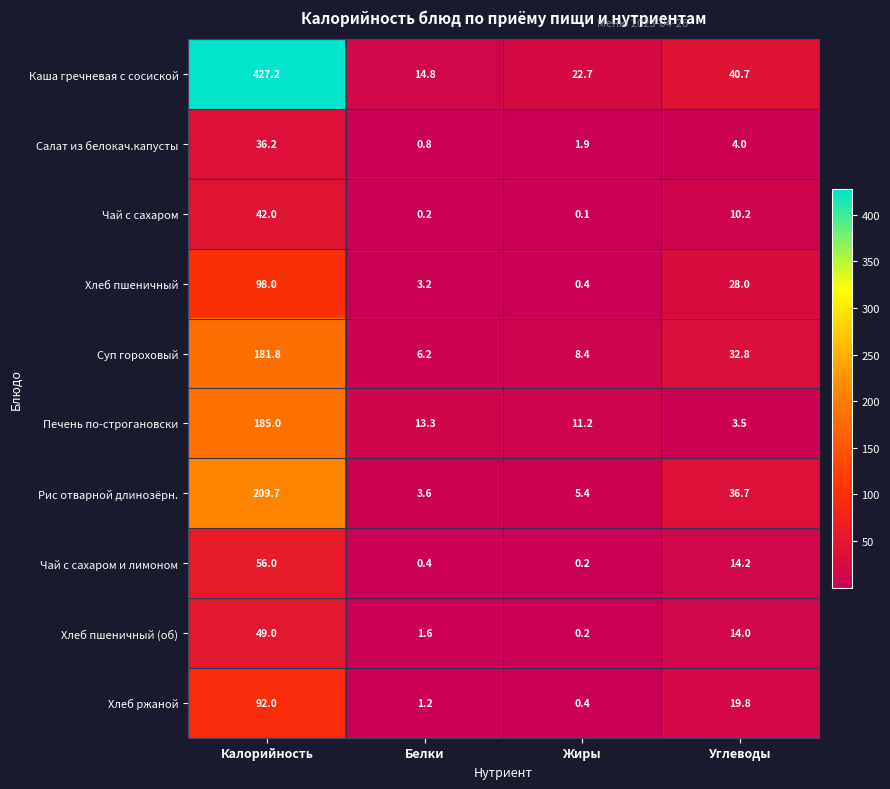

At which label does Хлеб ржаной reach its minimum?

Жиры